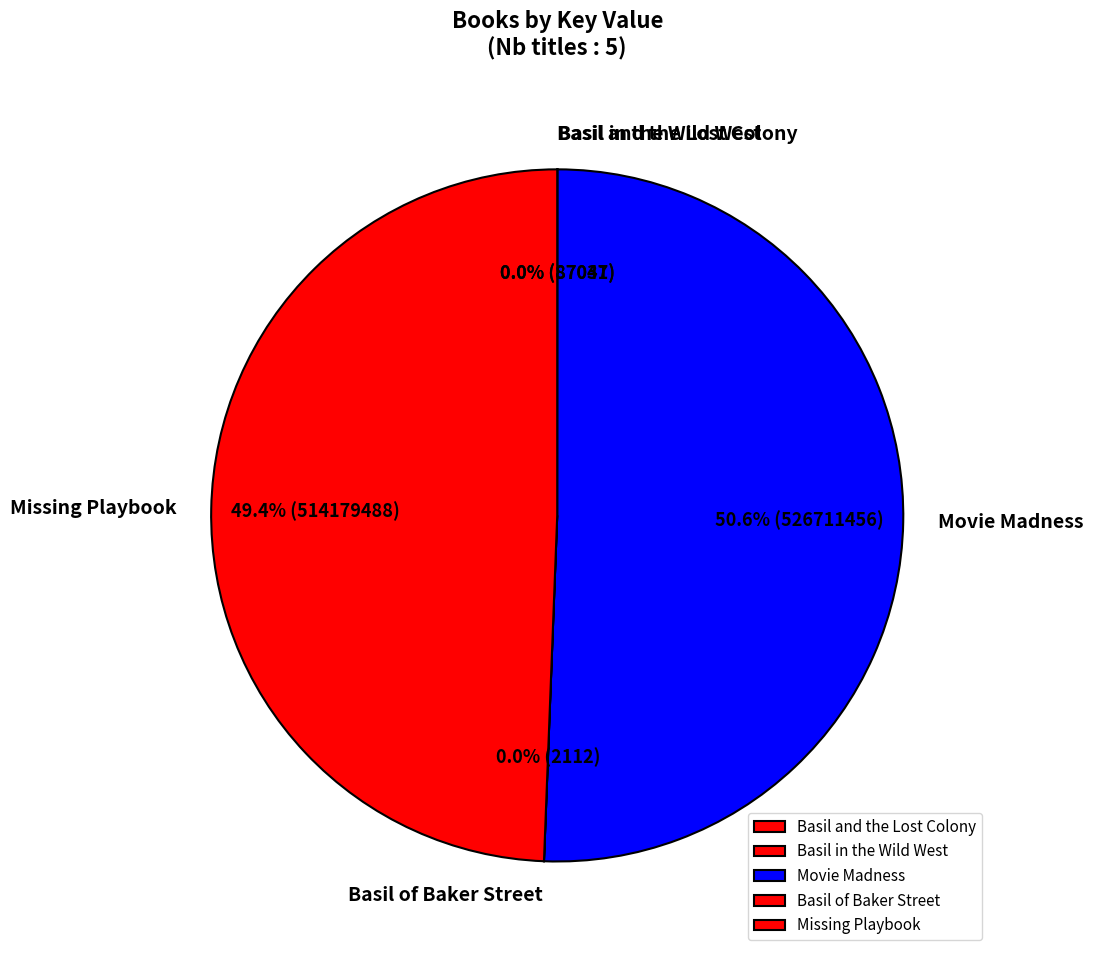

Which category has the biggest portion of the pie?

Movie Madness